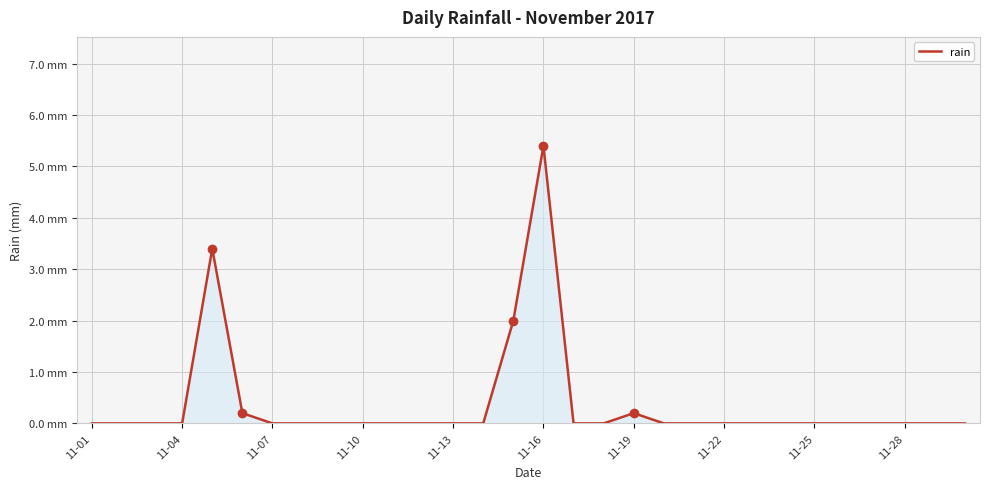

Which category has the lowest value across all series?

11-01